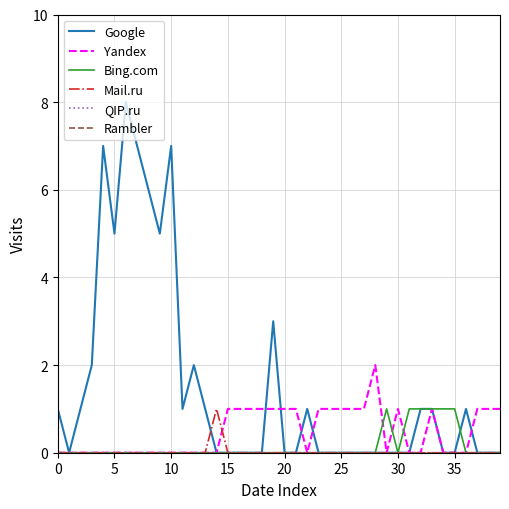

Does the chart have visible grid lines?

Yes